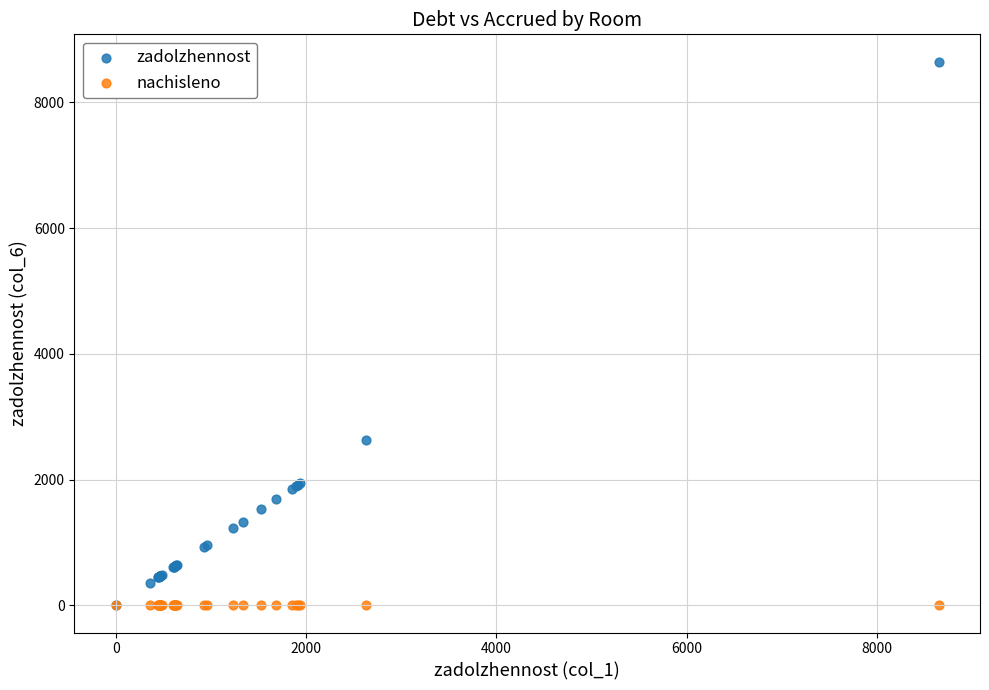

Which series contains the highest Y value?

zadolzhennost